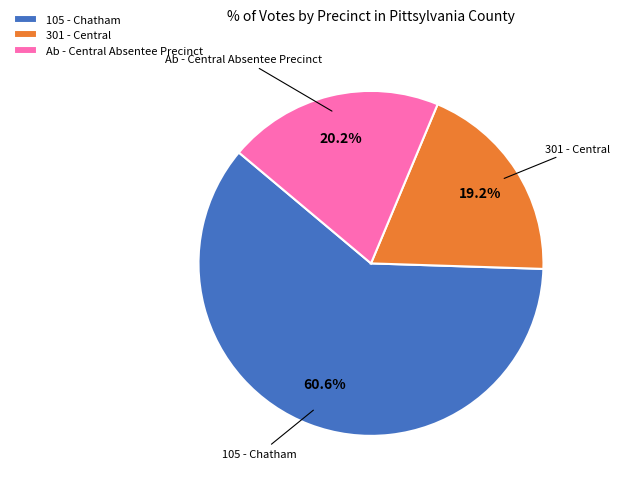

Between Ab - Central Absentee Precinct and 105 - Chatham, which is larger?

105 - Chatham